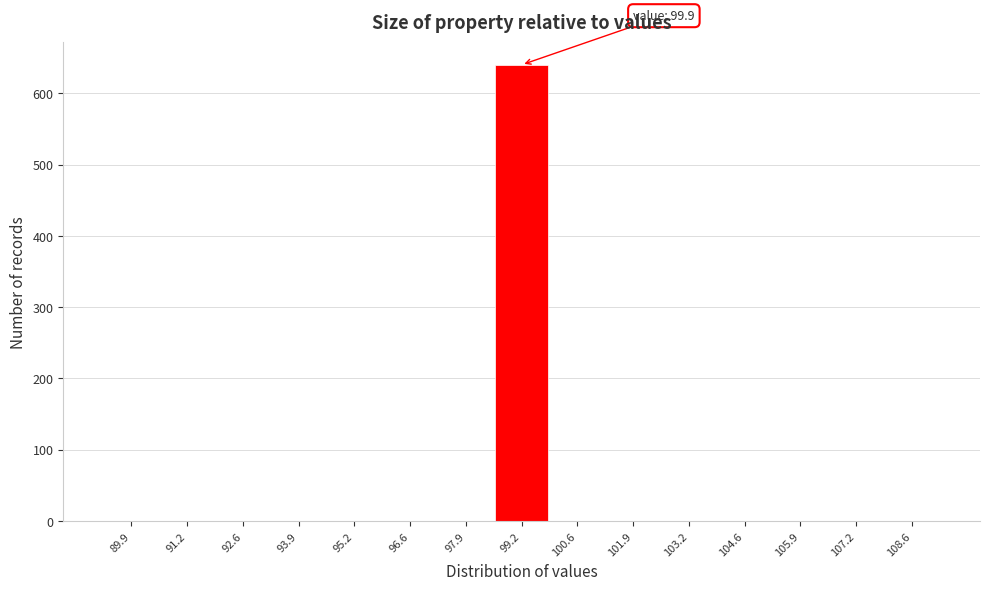

Reading left to right, extract all data points from this chart.

89.9=0	91.2=0	92.6=0	93.9=0	95.2=0	96.6=0	97.9=0	99.2=640	100.6=0	101.9=0	103.2=0	104.6=0	105.9=0	107.2=0	108.6=0